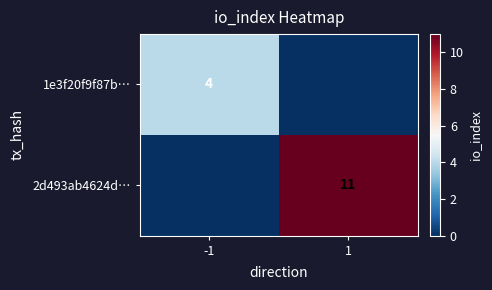

How many distinct data groups are displayed?

2